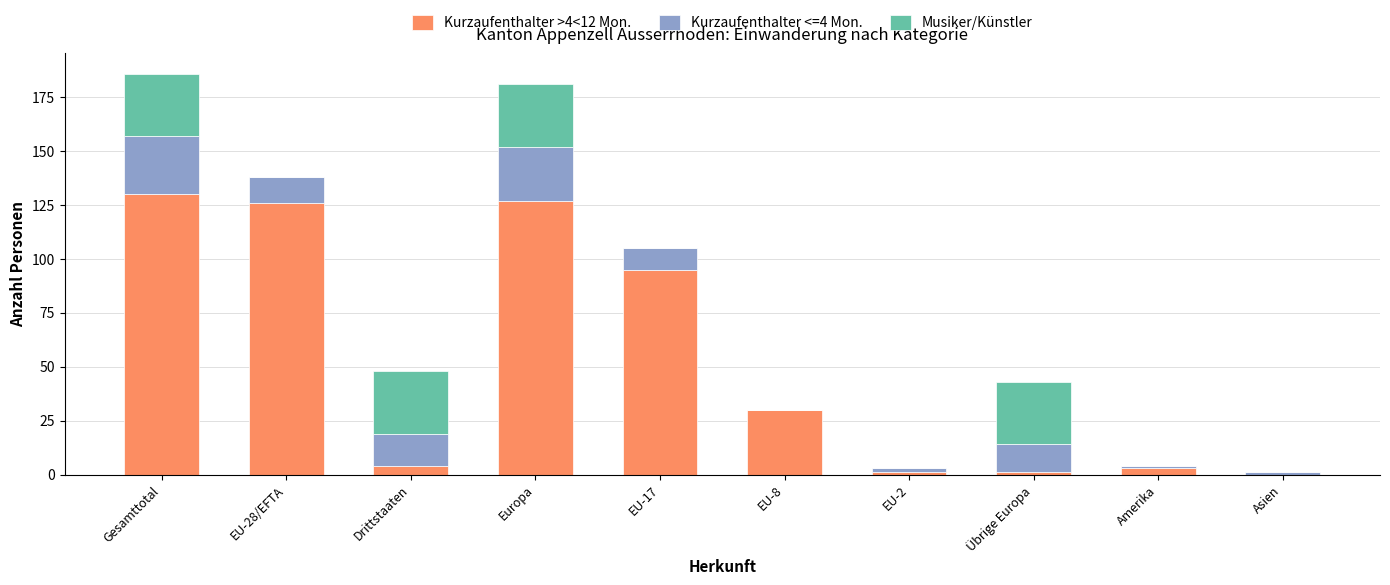

Is it true that Kurzaufenthalter >4<12 Mon. equals 126 at EU-28/EFTA?

True